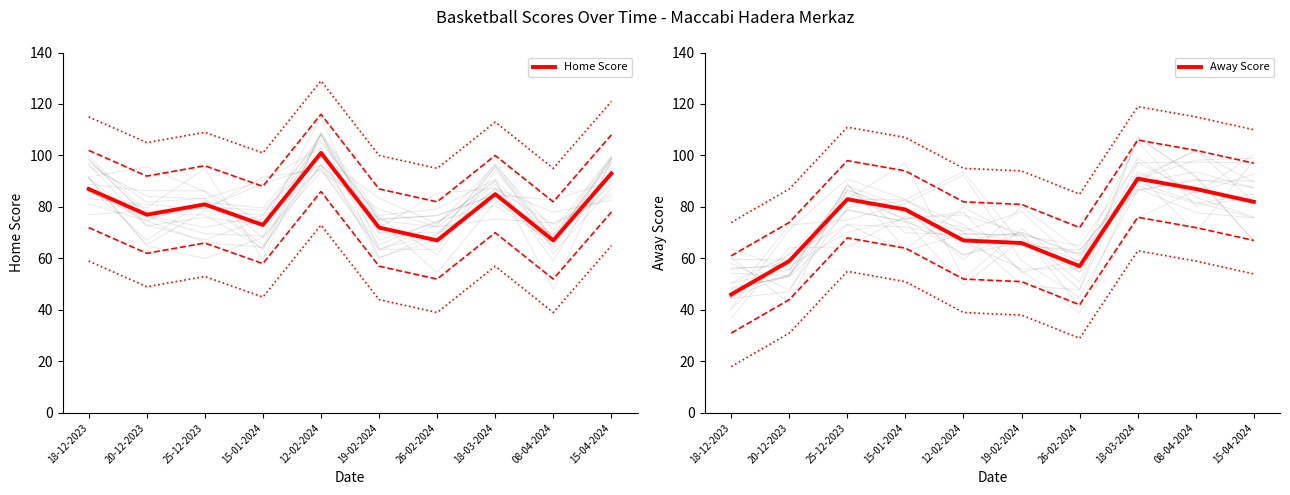

After their last crossing, which series has the higher values: Away Score or Home Score?

Home Score